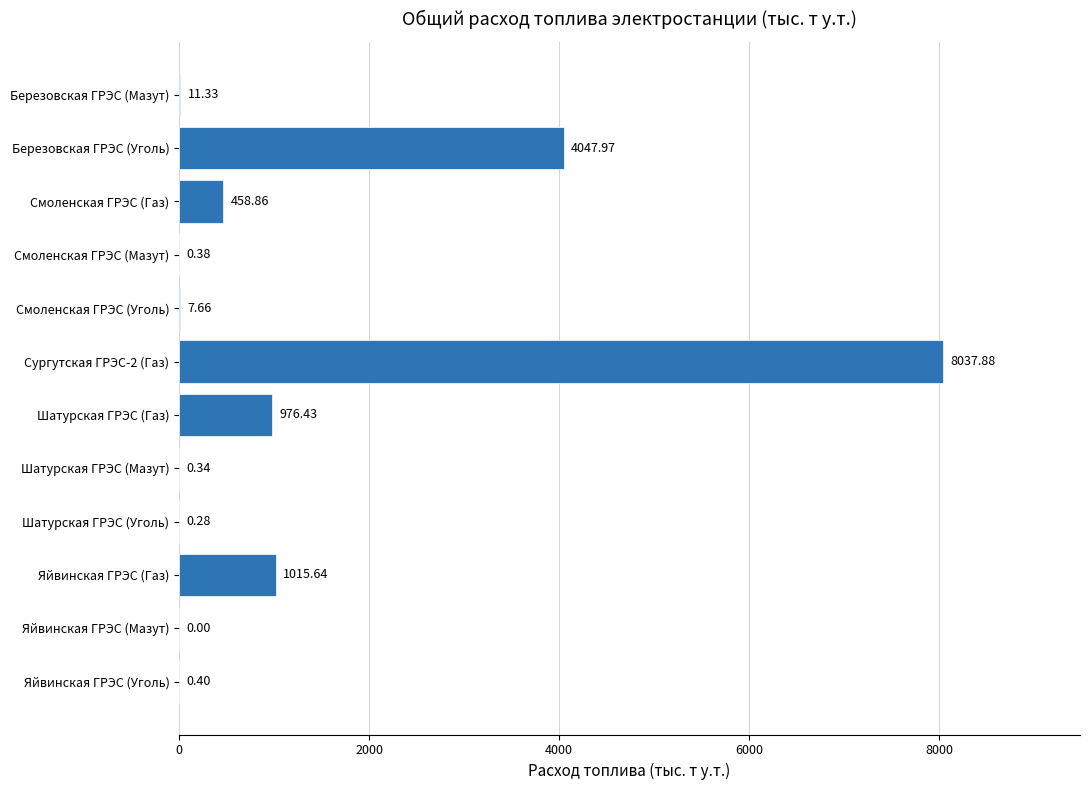

What is the sum of all values?

14557.2